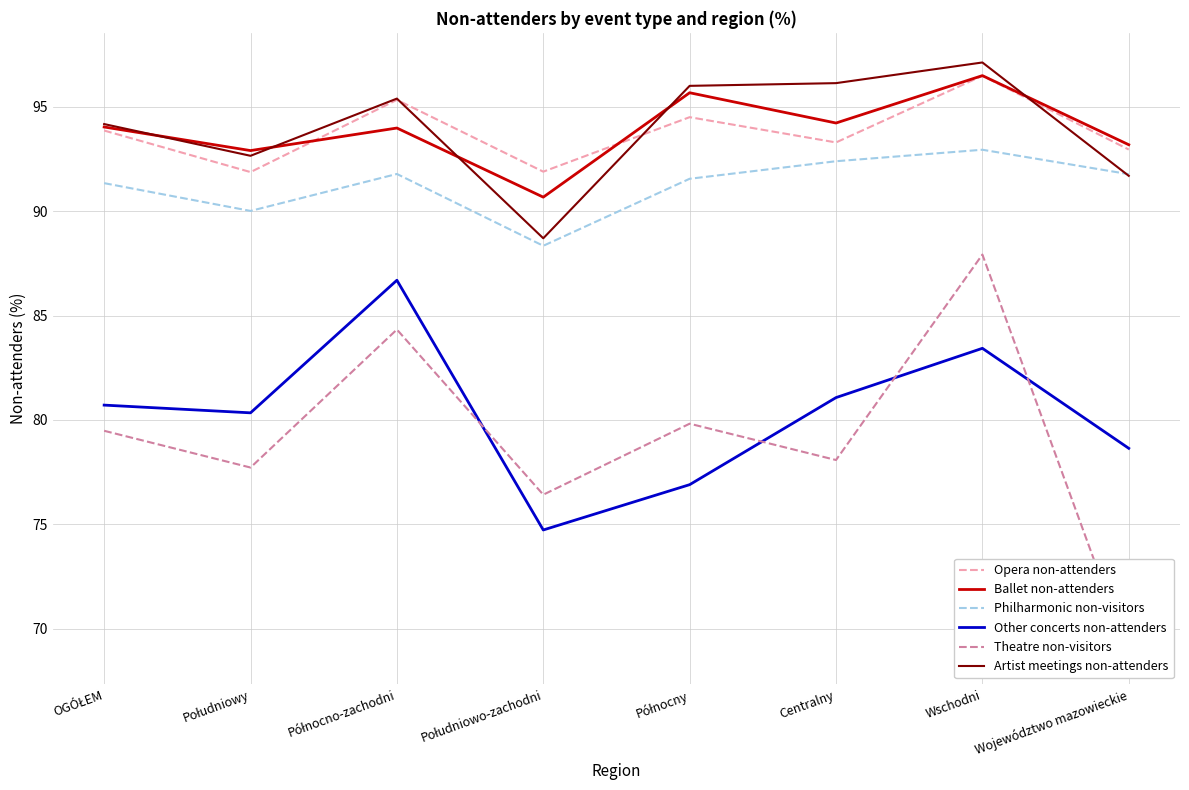

How many distinct data groups are displayed?

6